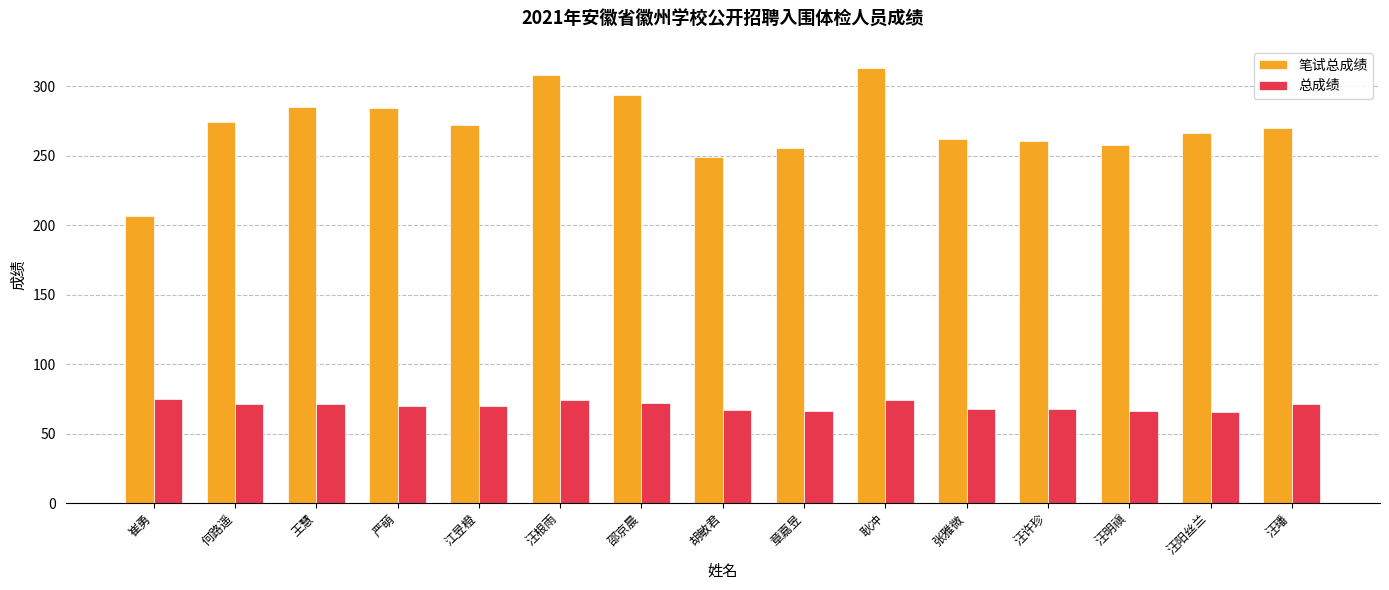

What is the total value across all series at 崔勇?

281.7